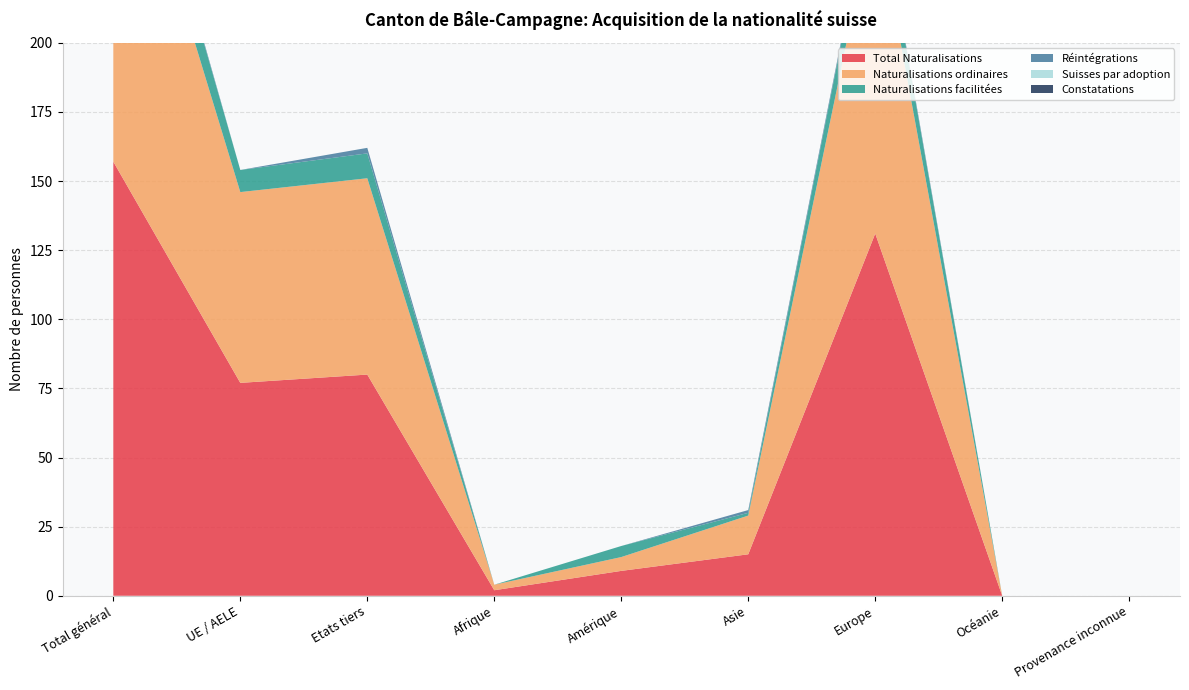

Reading right to left, what are all the values shown in this chart?

Total Naturalisations: 0	0	131	15	9	2	80	77	157
Naturalisations ordinaires: 0	0	119	14	5	2	71	69	140
Naturalisations facilitées: 0	0	12	1	4	0	9	8	17
Réintégrations: 0	0	1	1	0	0	2	0	2
Suisses par adoption: 0	0	0	0	0	0	0	0	0
Constatations: 0	0	0	0	0	0	0	0	0